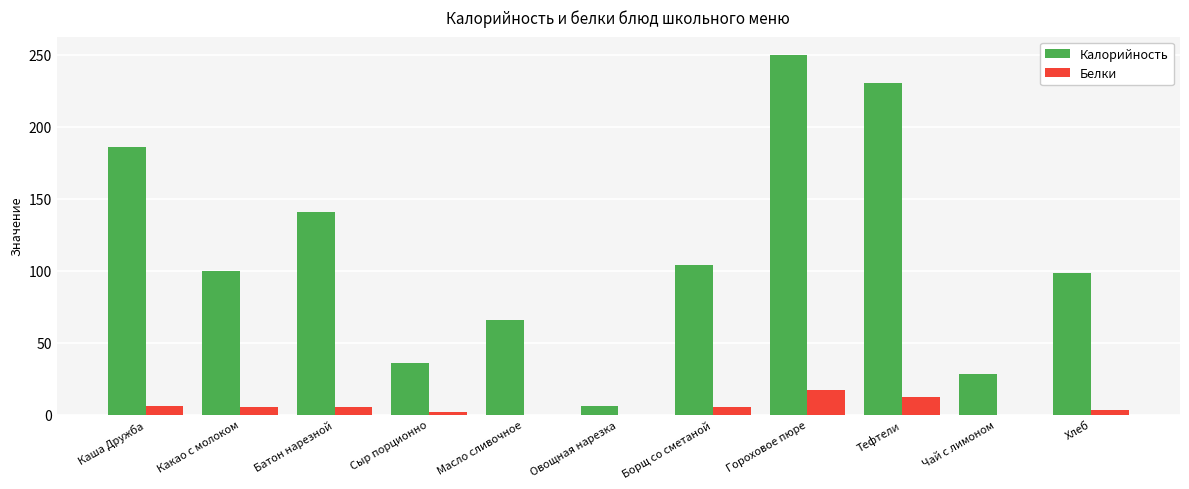

What is the sum of all Калорийность values?

1245